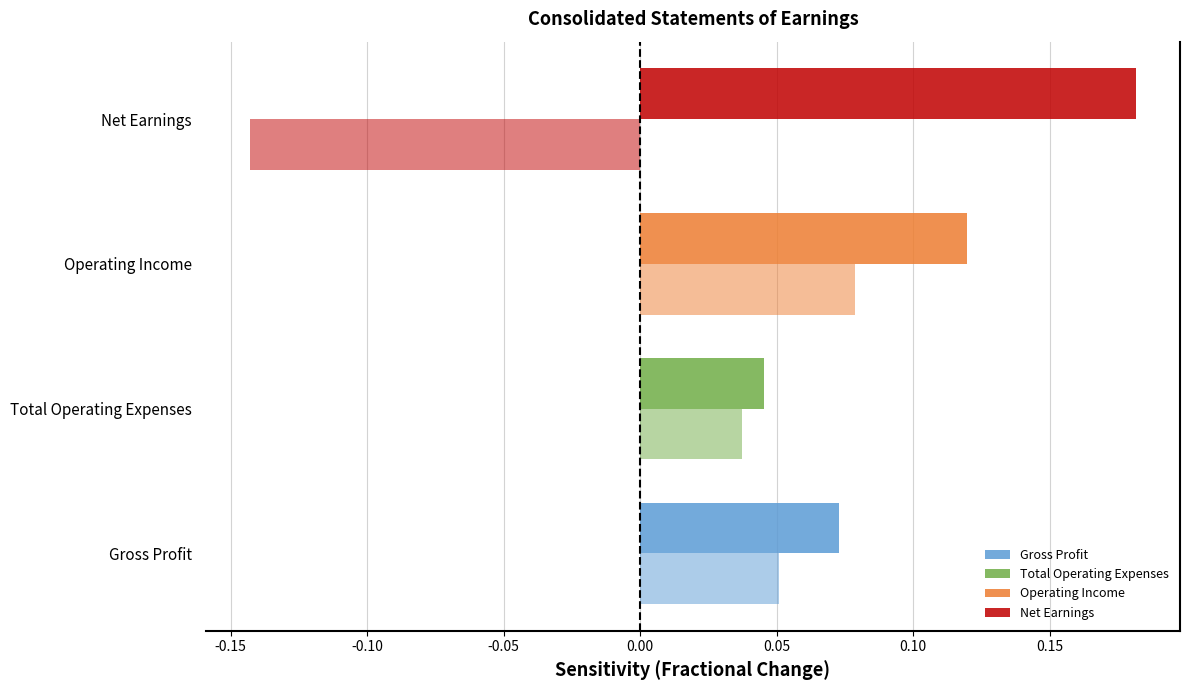

How many data points does each series have?

4